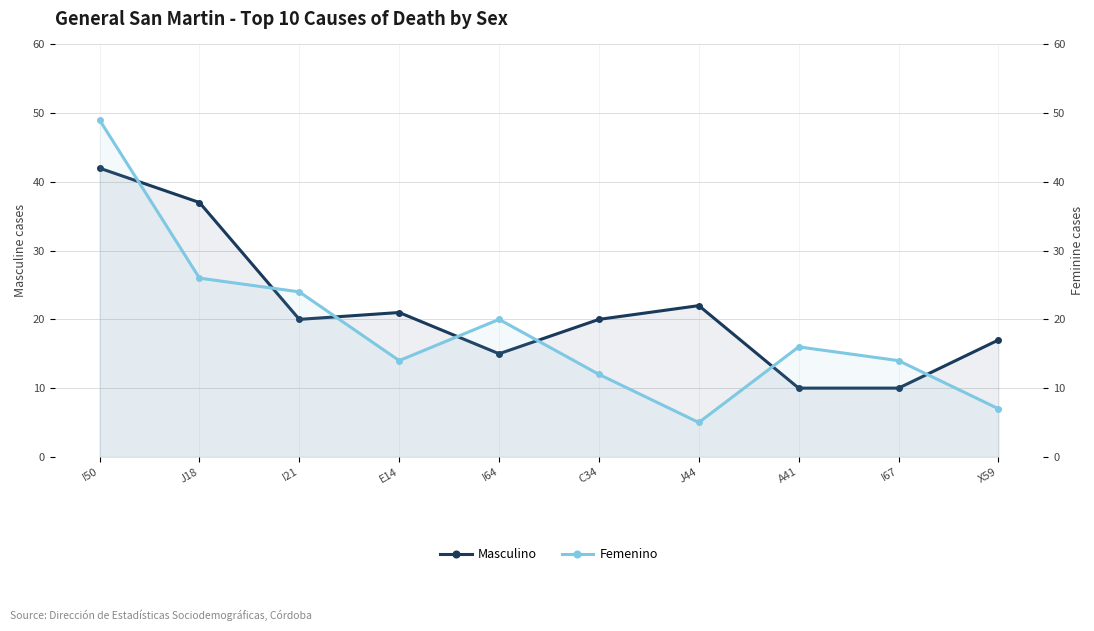

At which category does the chart reach its minimum across all series?

J44